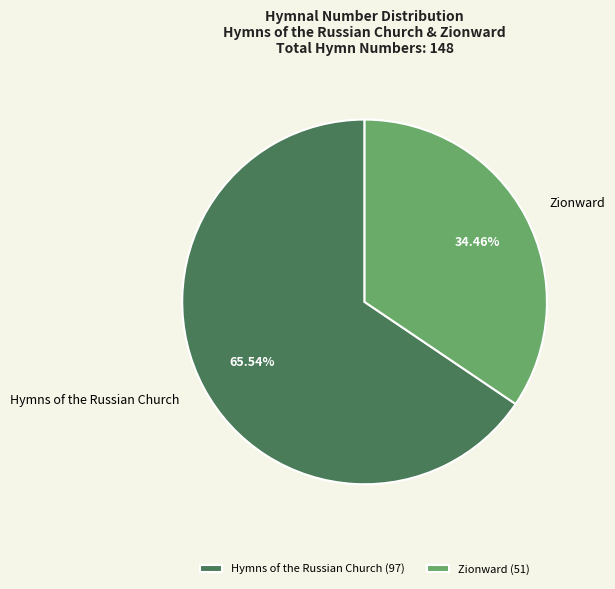

What percentage is NOT represented by Hymns of the Russian Church?

34.5%